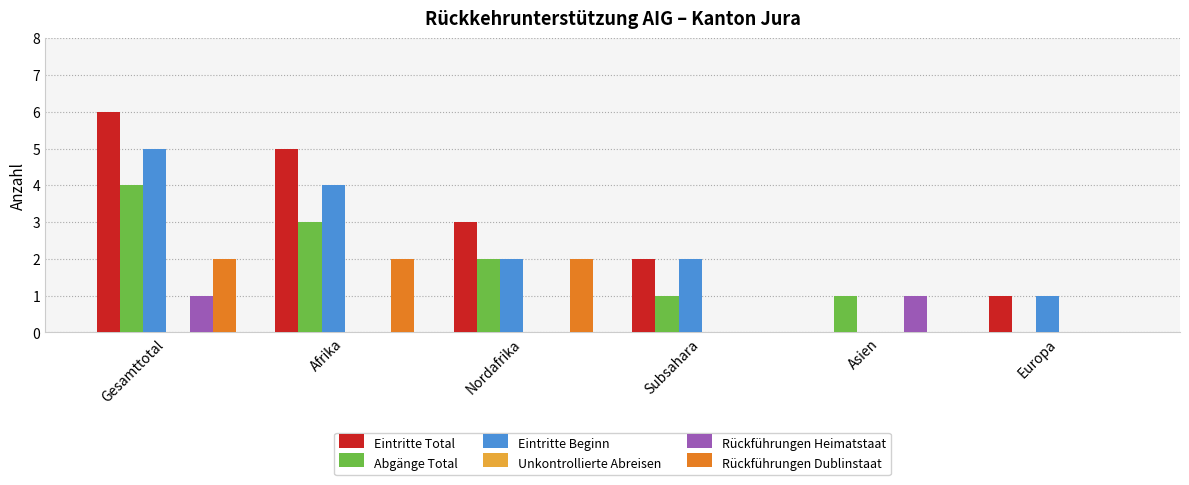

What is the sum of all Eintritte Total values?

17